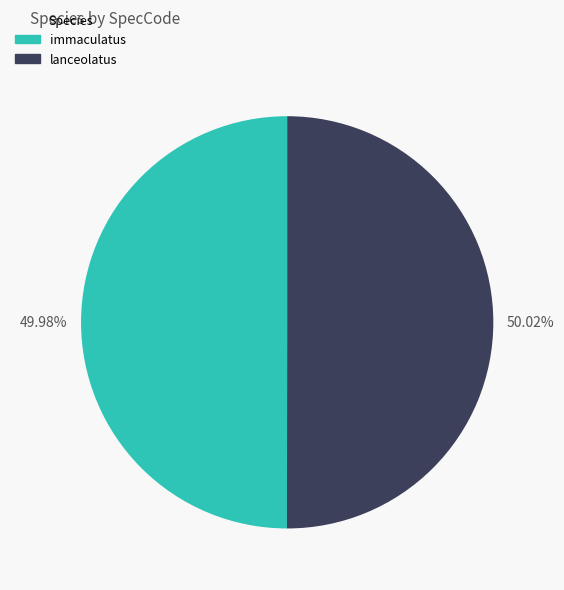

To the nearest percent, what percentage of the pie is lanceolatus?

50%